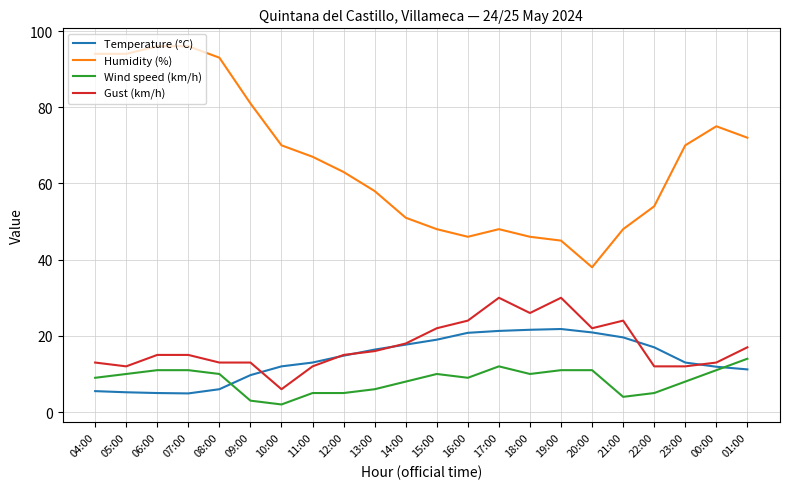

True or false: Temperature (°C) has a value of 17.7 at 14:00.

True